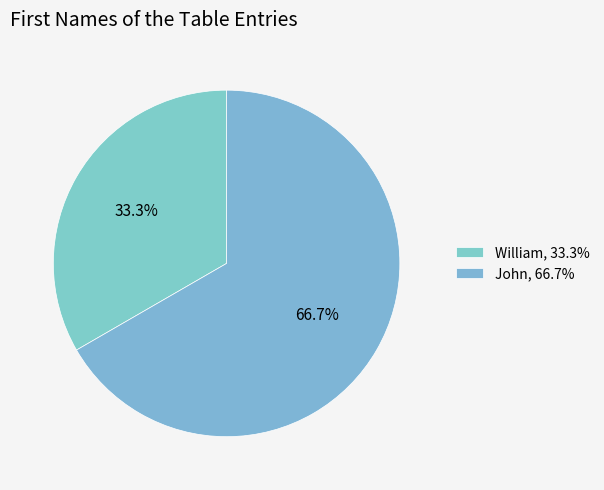

What is the total percentage of William and John?

100.0%